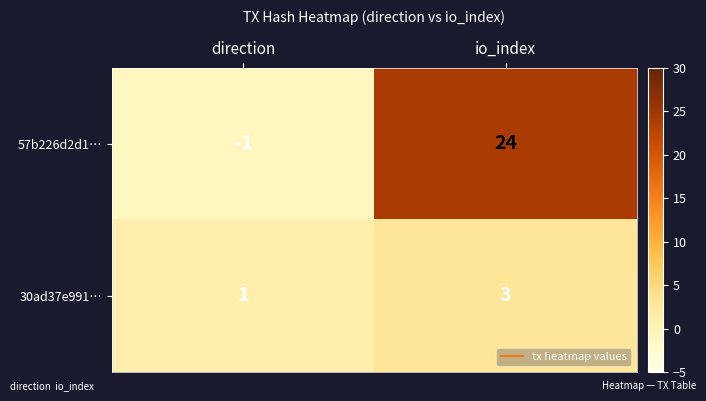

Is it true that 57b226d2d1… equals 37 at io_index?

False